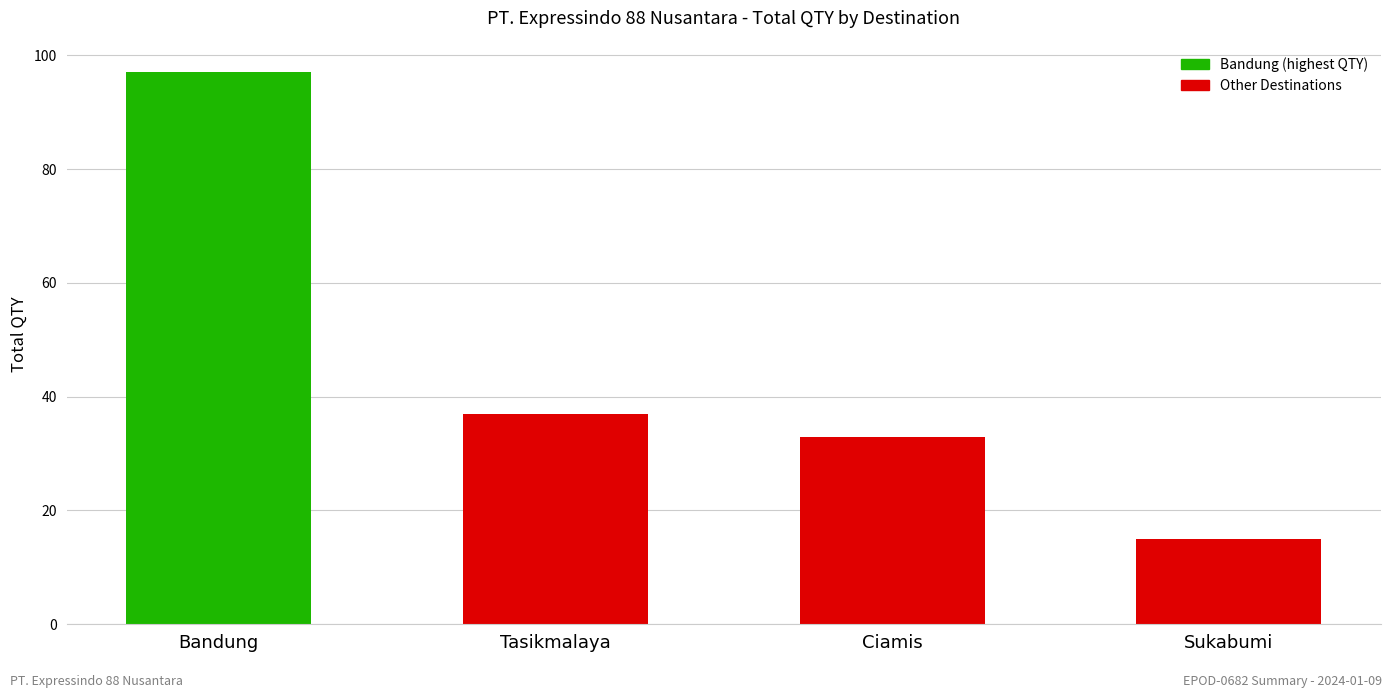

Read the value at Sukabumi, to the nearest 5.

15